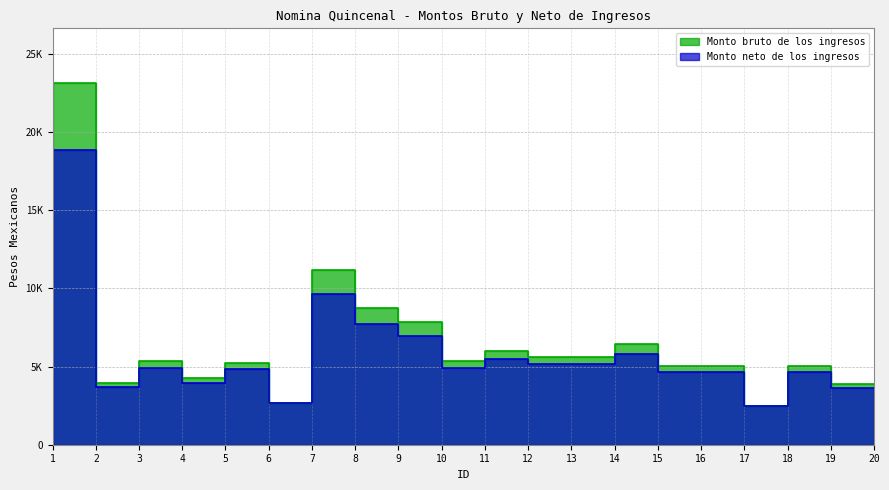

The Monto bruto de los ingresos series shows 5067.5 at 18. True or false?

True